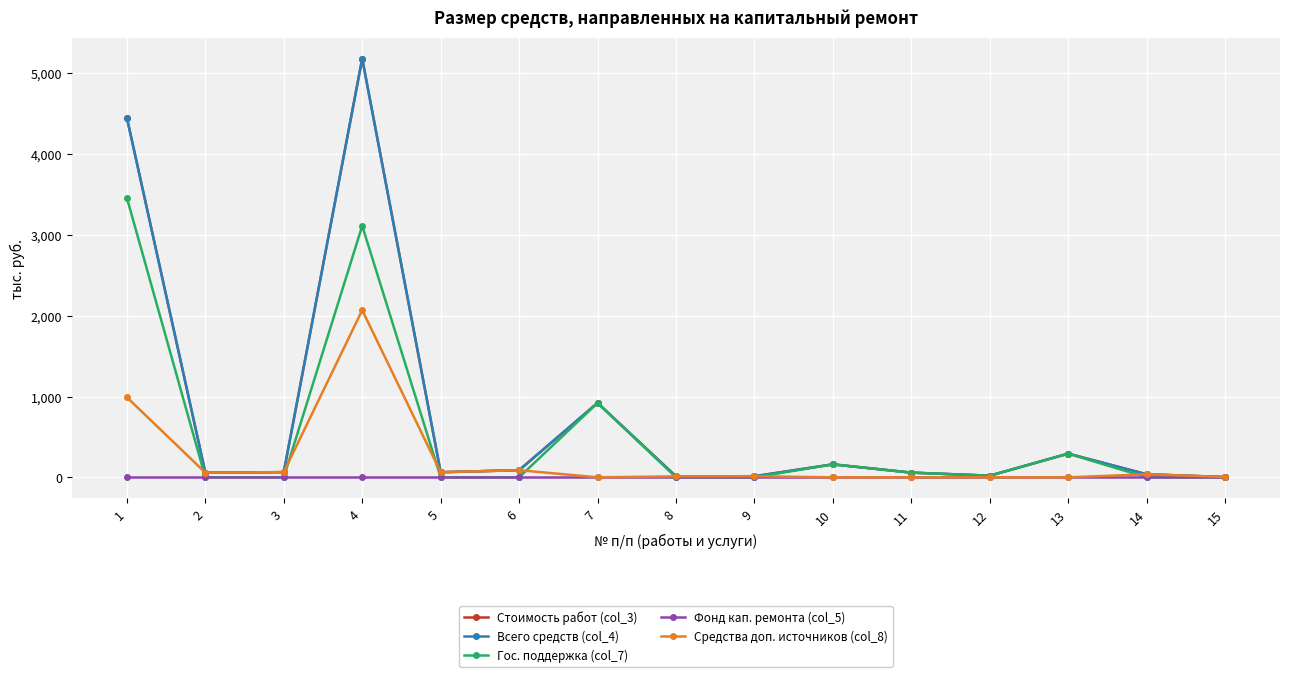

Does the chart have visible grid lines?

Yes